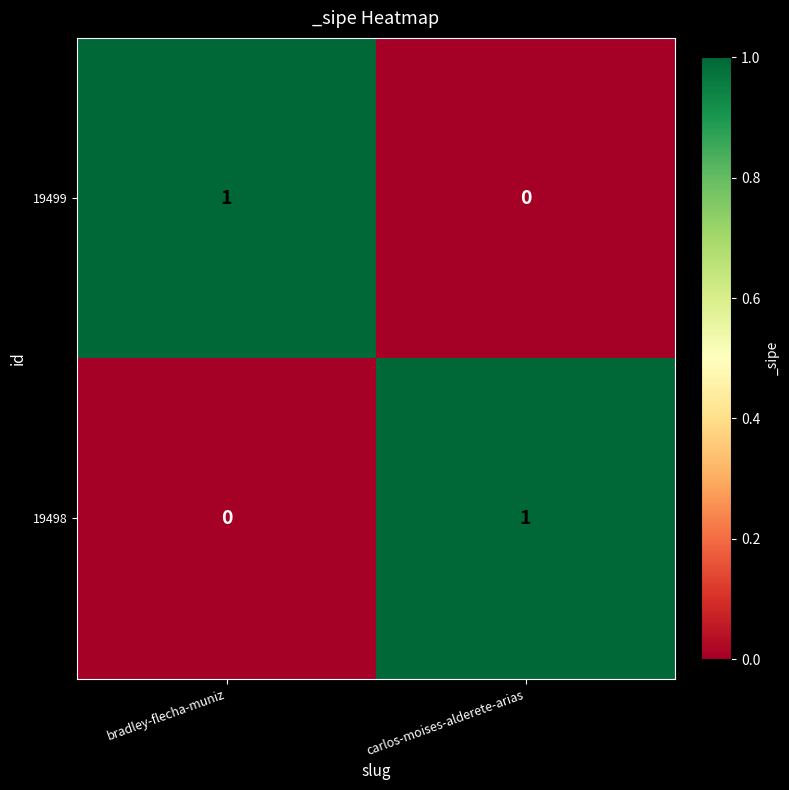

The 19499 series shows -1 at carlos-moises-alderete-arias. True or false?

False